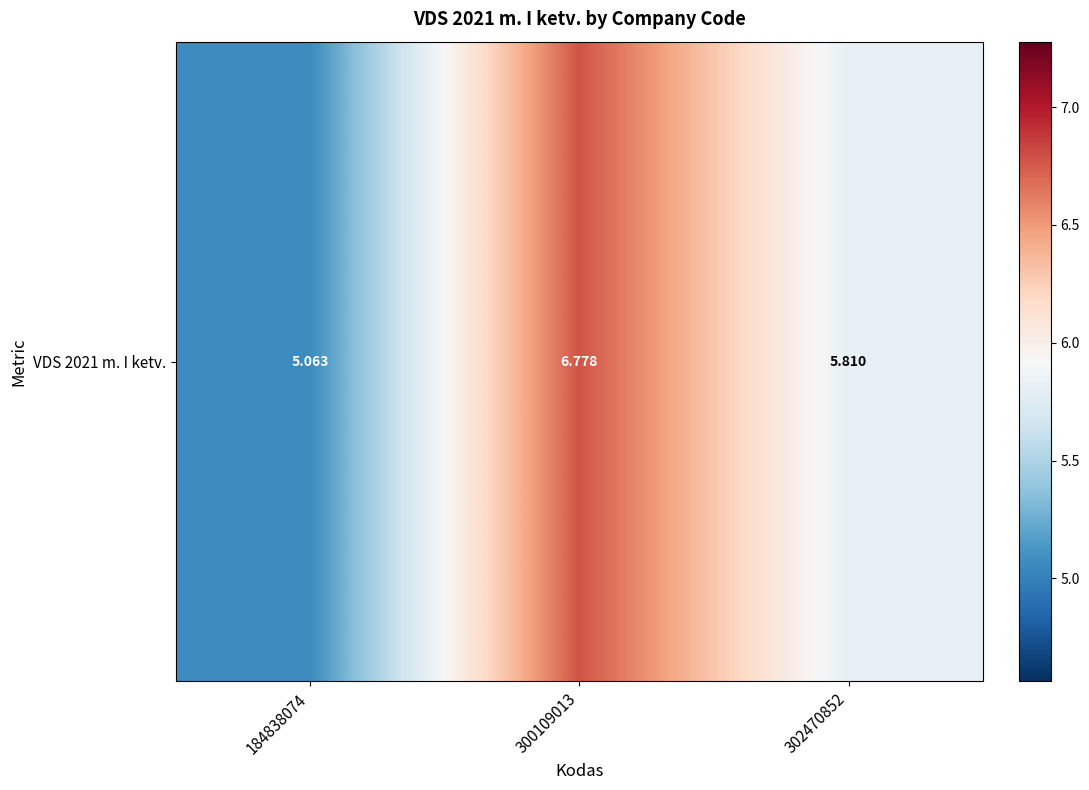

Where is the data nearest to the value 5?

184838074